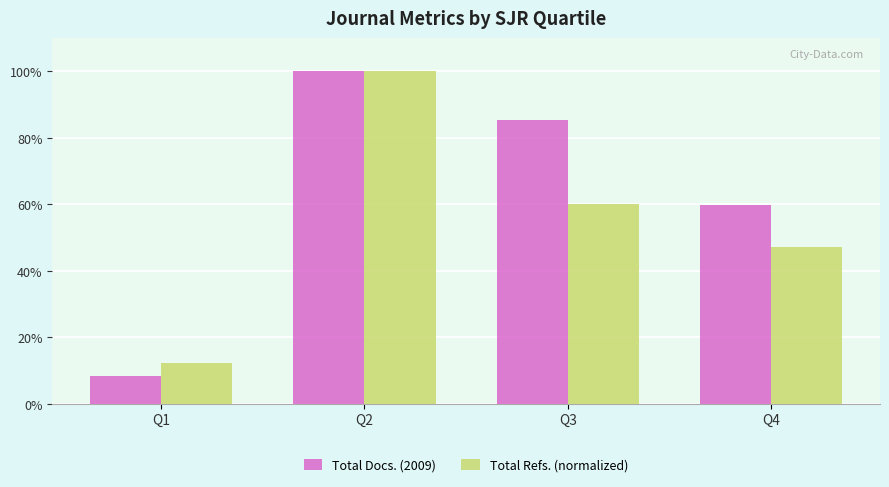

How many bars are there in each group?

2